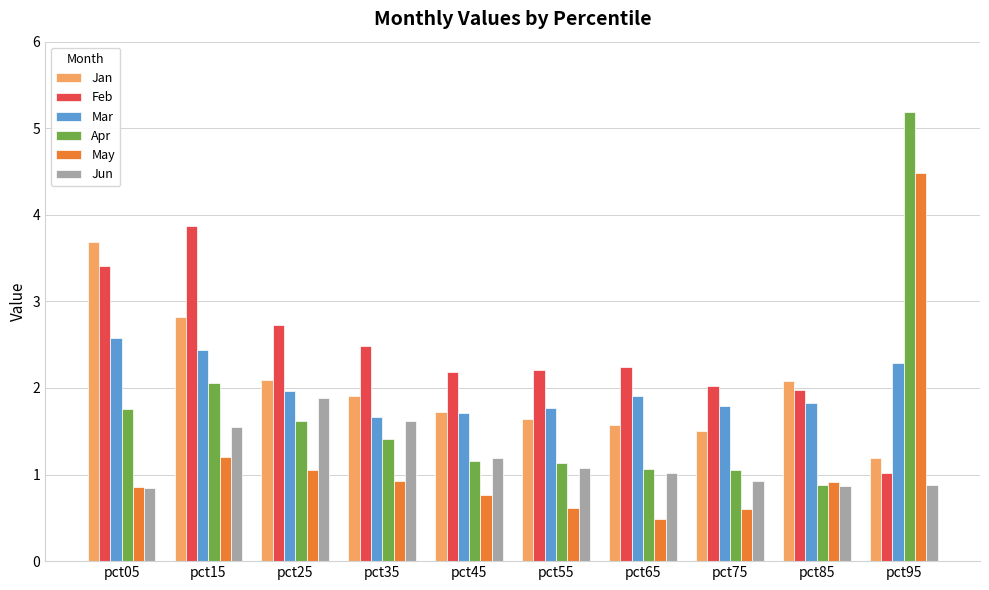

Is it true that Jan equals 3.7 at pct05?

True